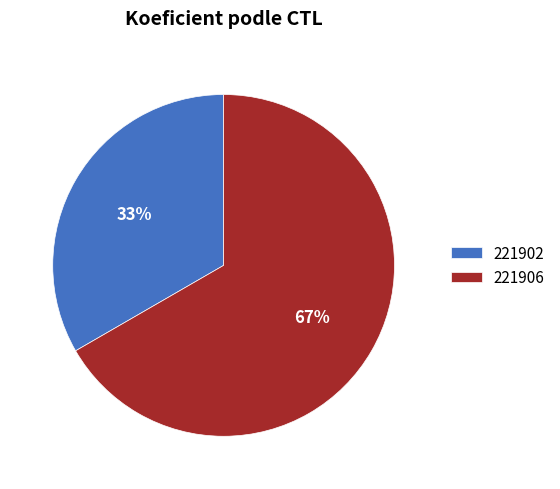

Rank the categories by value from highest to lowest.

221906, 221902